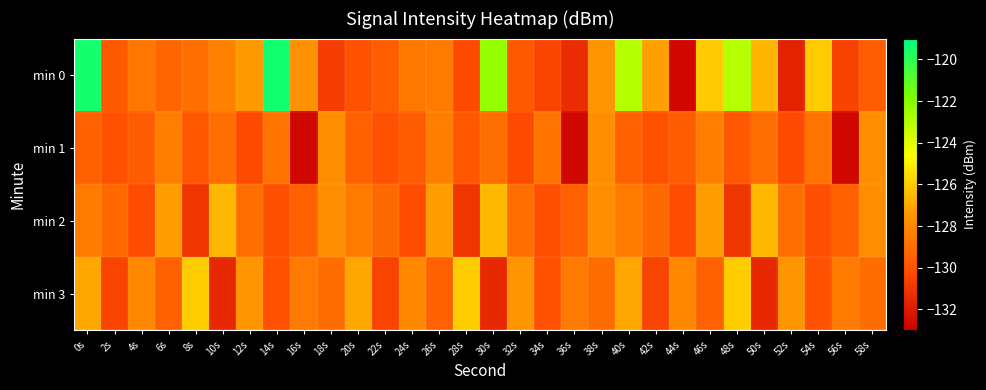

Count the number of categories in the chart.

30